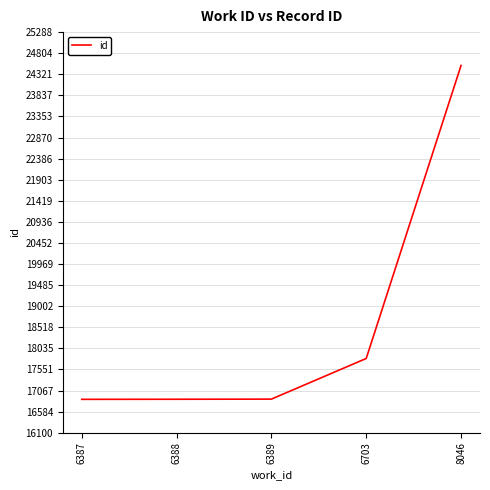

Between 8046 and 6703, which is larger?

8046